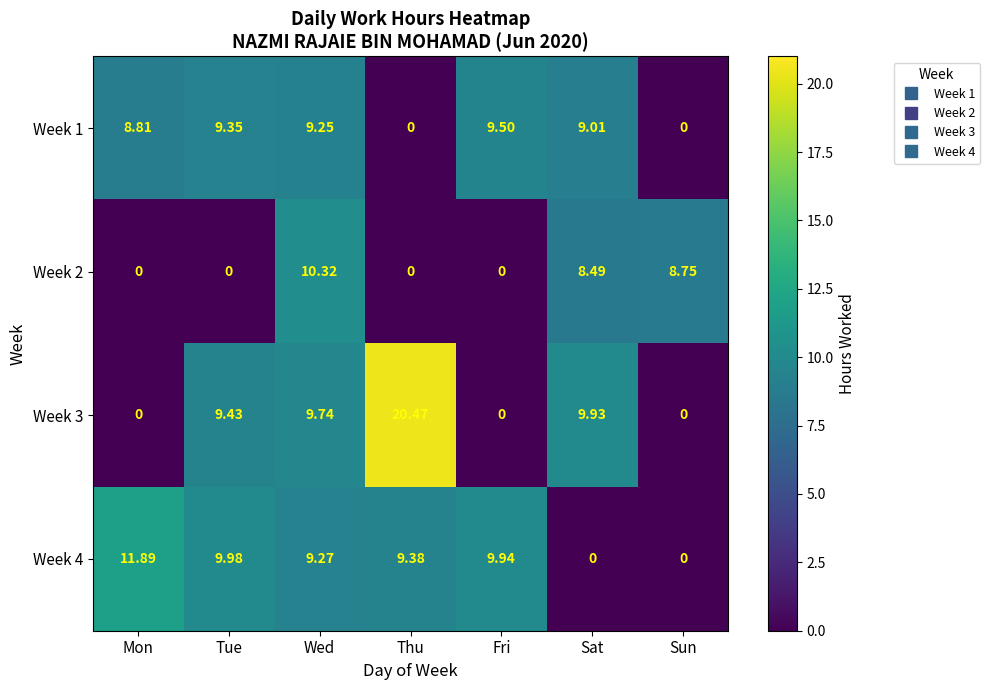

Count the number of categories in the chart.

7